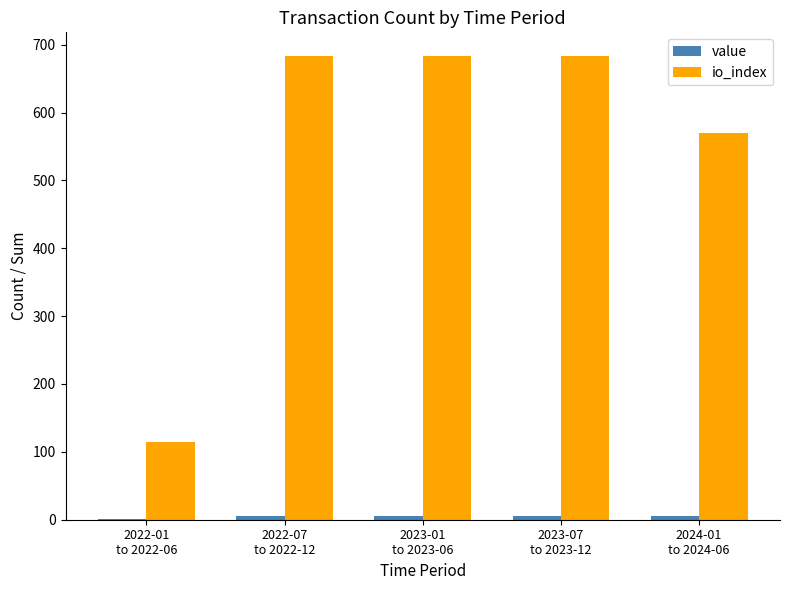

At which label is io_index closest to 399?

2024-01
to 2024-06